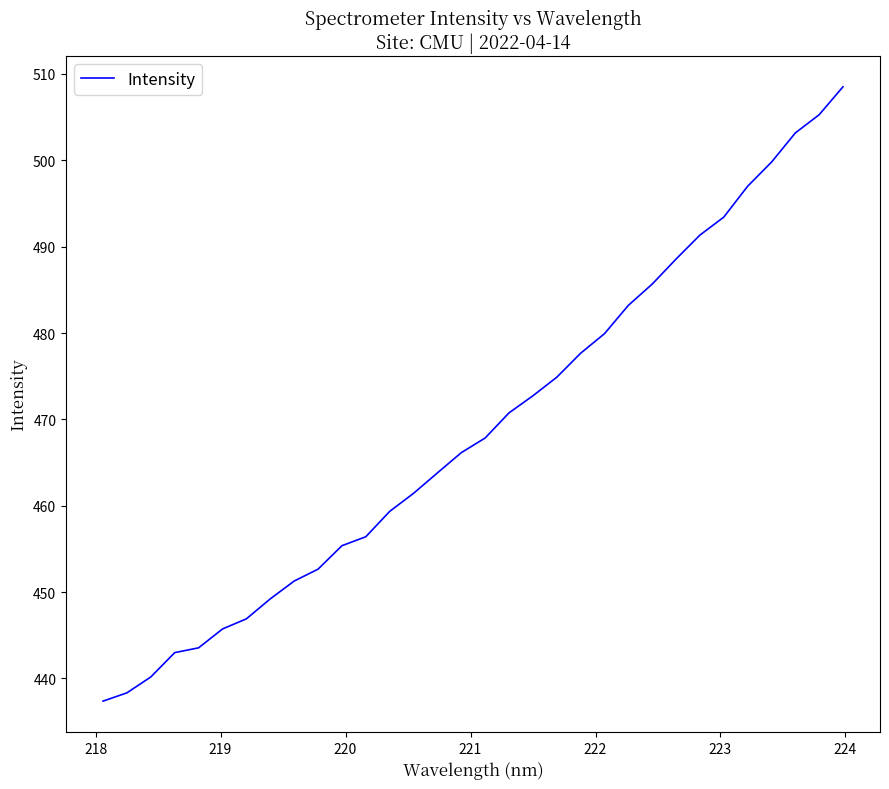

What is the sum of all values?

15010.4